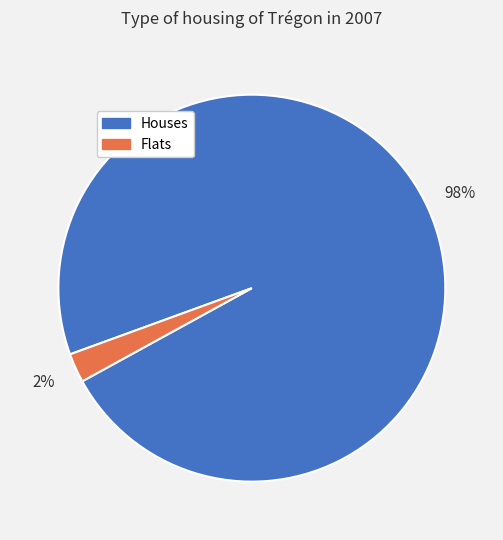

Between Flats and Houses, which is larger?

Houses